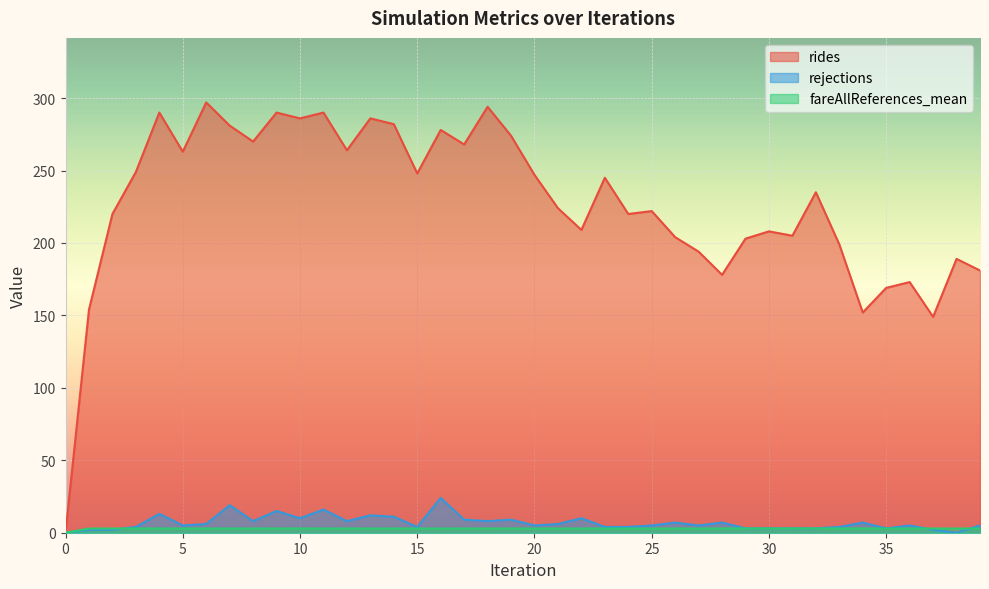

How many interior local peaks does the fareAllReferences_mean series have?

11